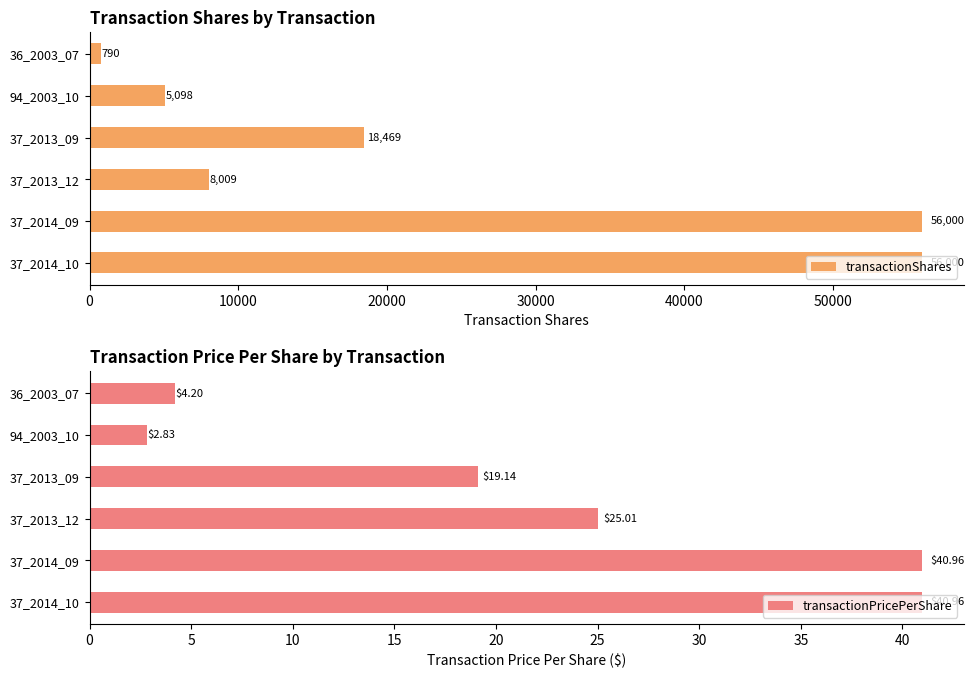

Reading left to right, what are all the values shown in this chart?

transactionShares: 56000.0	56000.0	8009.0	18469.0	5098.0	790.0
transactionPricePerShare: 41.0	41.0	25.0	19.1	2.8	4.2